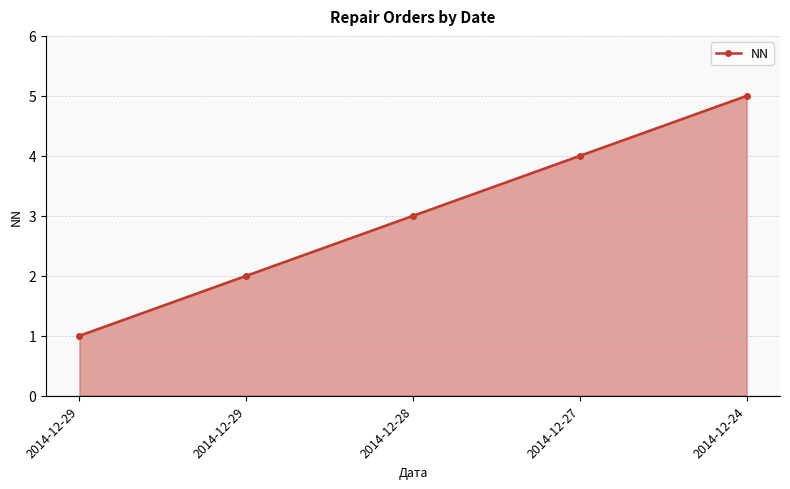

Which label corresponds to the smallest value in the chart?

2014-12-29